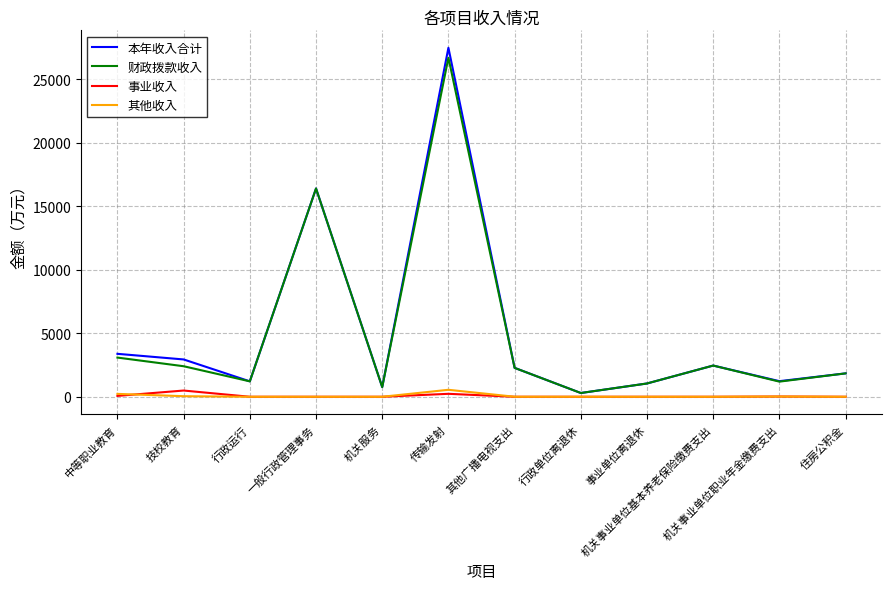

True or false: 财政拨款收入 has a value of 2124.9 at 机关事业单位职业年金缴费支出.

False